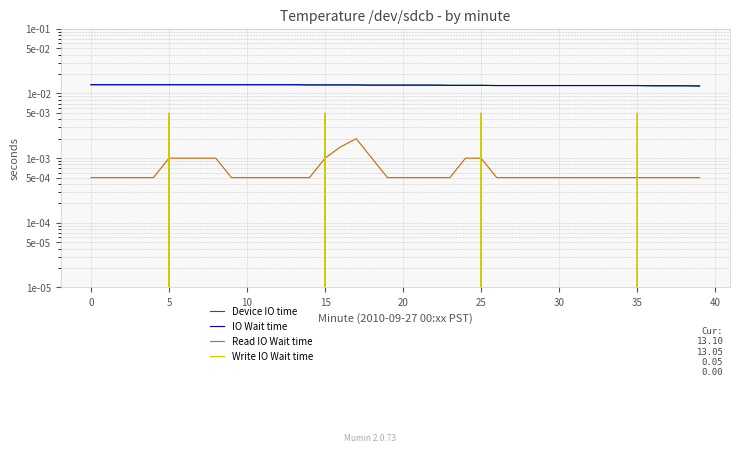

After their last crossing, which series has the higher values: Write IO Wait time or Read IO Wait time?

Read IO Wait time